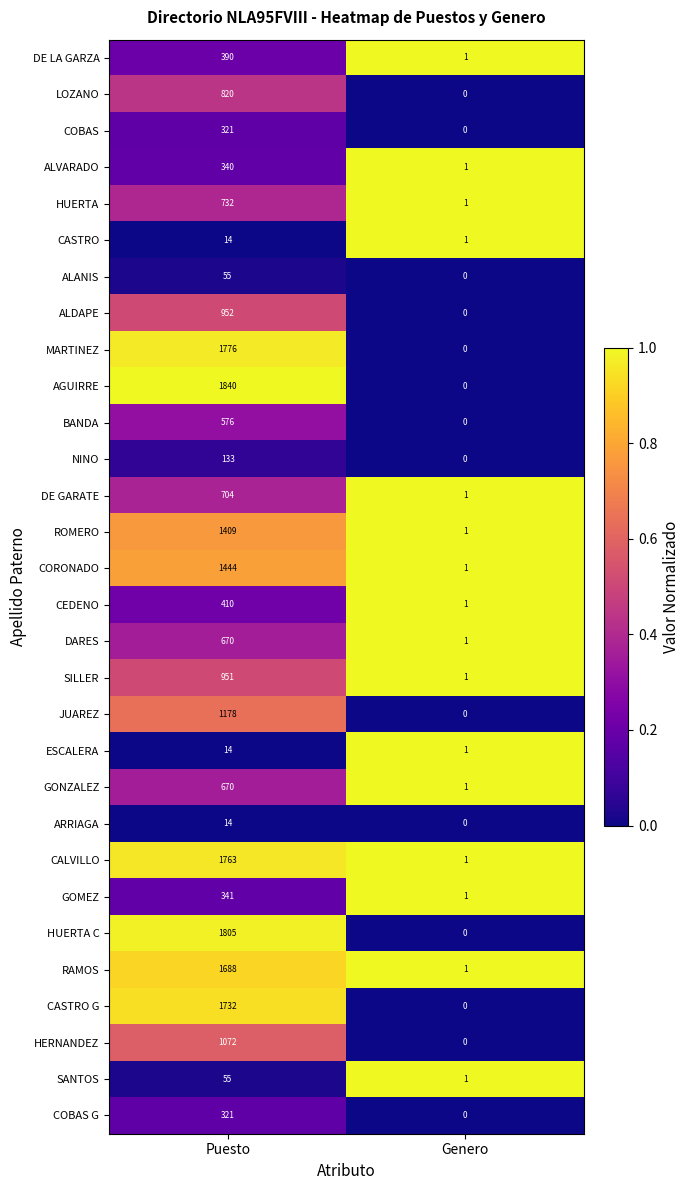

Between Puesto and Genero, which series saw the biggest shift?

AGUIRRE